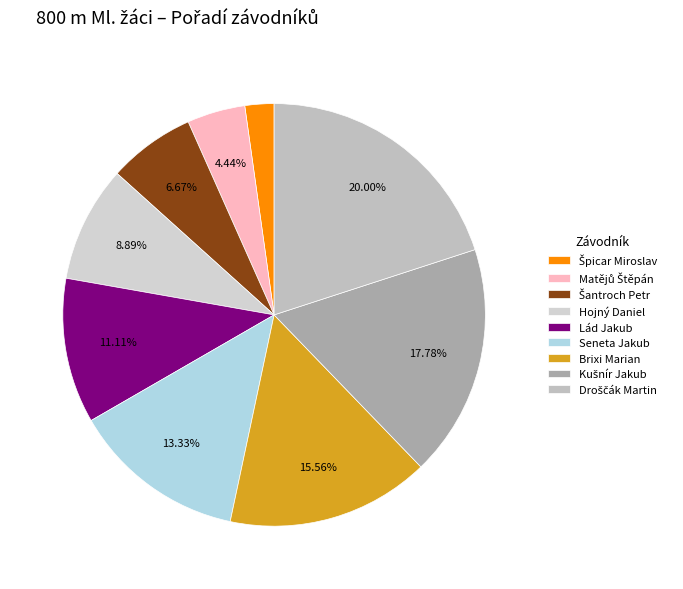

Is the sum of Matějů Štěpán and Špicar Miroslav greater than half?

No